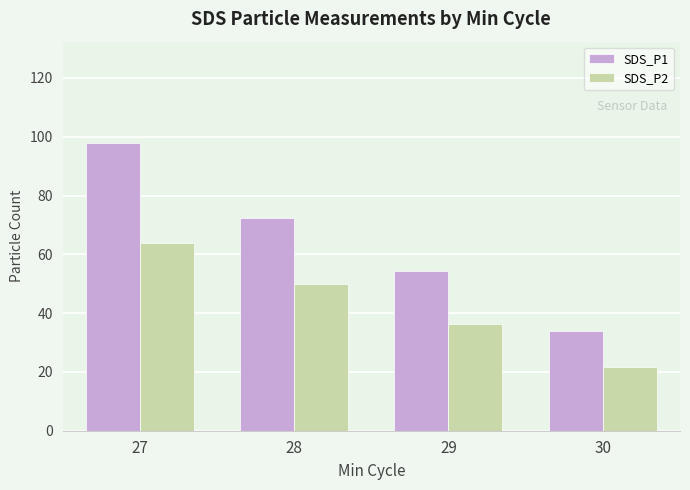

At which category is the sum across all series the highest?

27